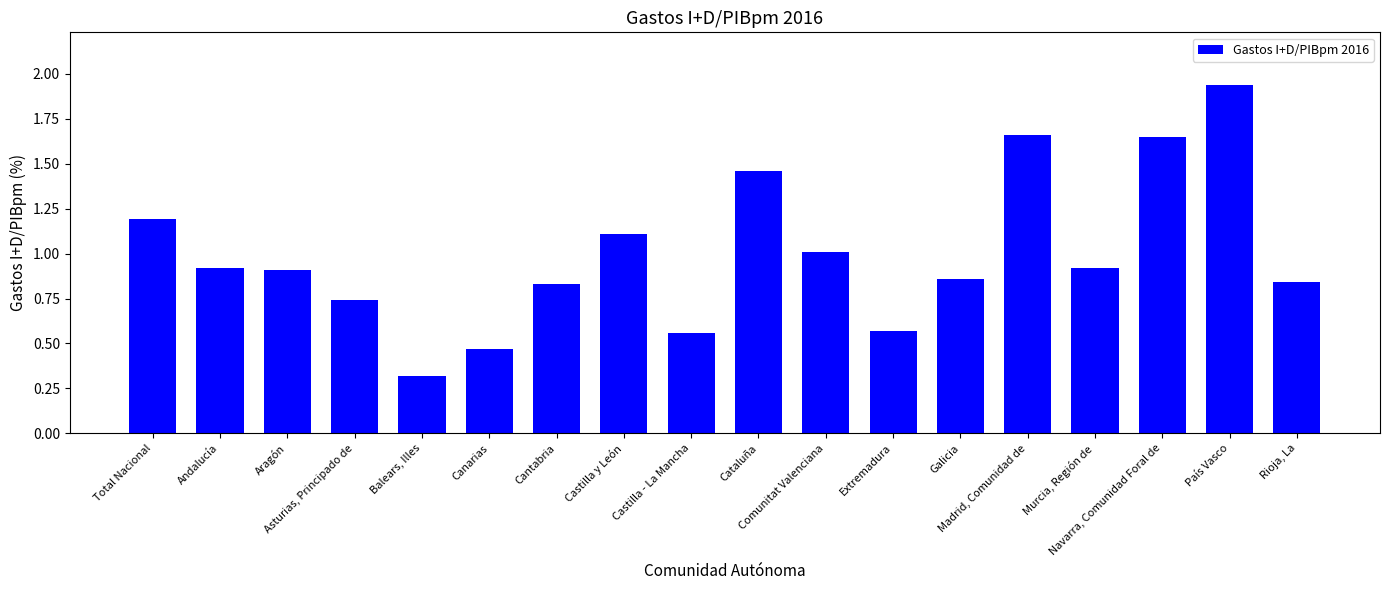

What is the difference between the second highest and second lowest values?

1.2